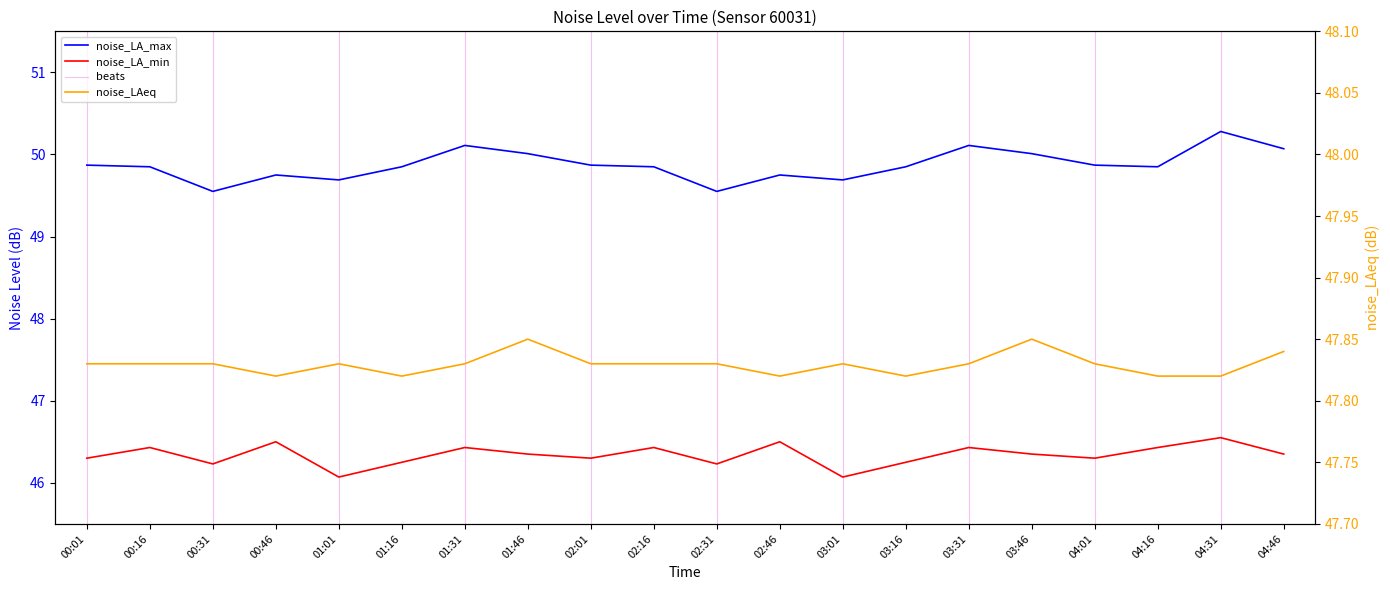

At which category does the chart reach its minimum across all series?

01:01